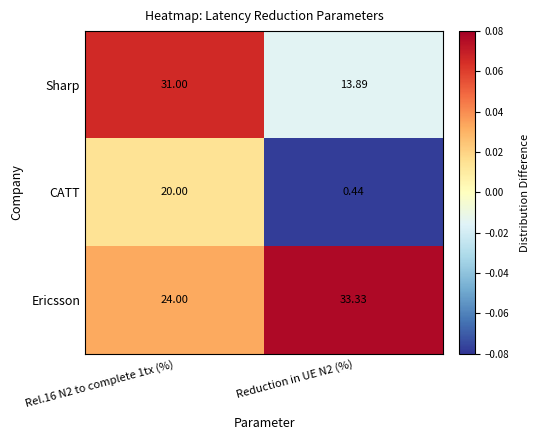

Between Rel.16 N2 to complete 1tx (%) and Reduction in UE N2 (%), which series saw the biggest shift?

CATT